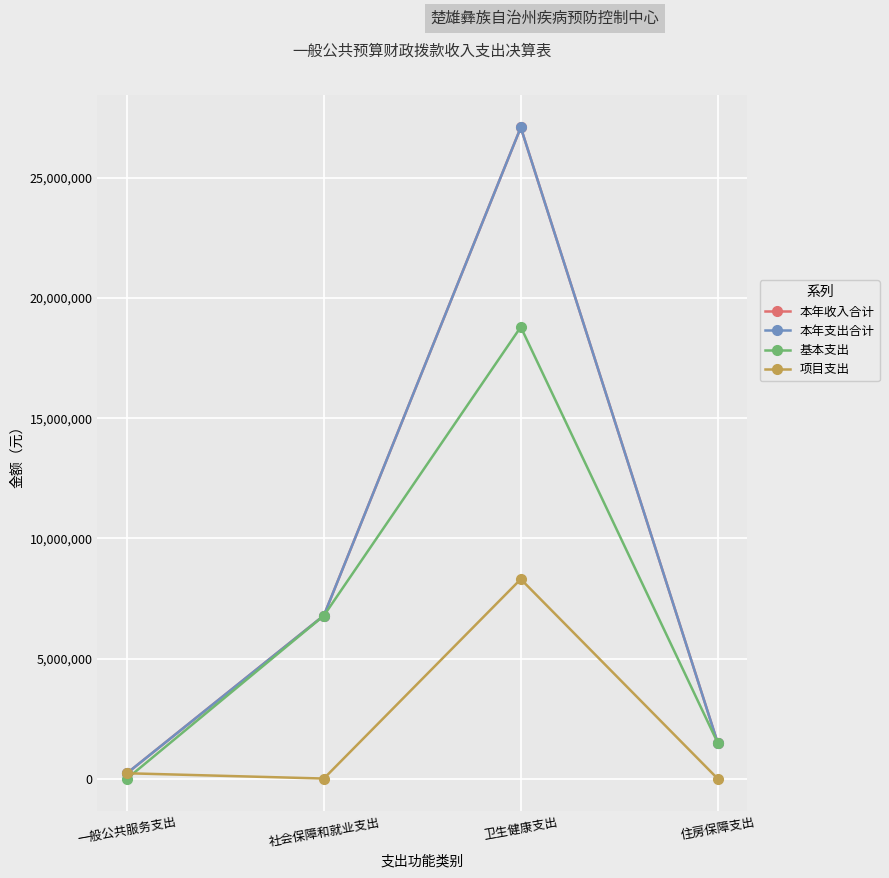

Is it true that 基本支出 equals 30020066.3 at 卫生健康支出?

False